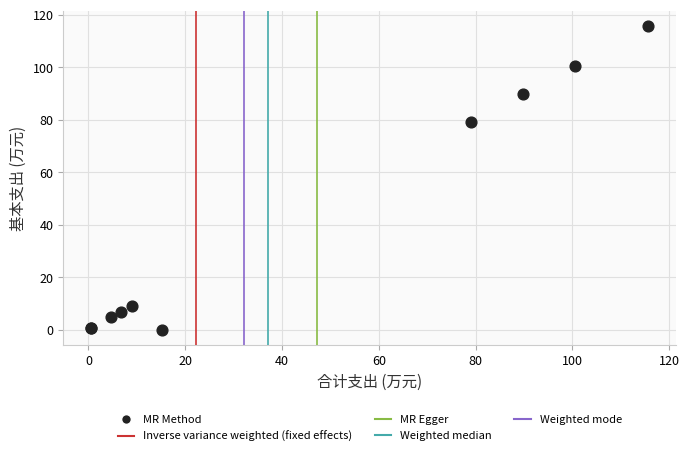

What Y value in the scatter plot is closest to 57?

79.1